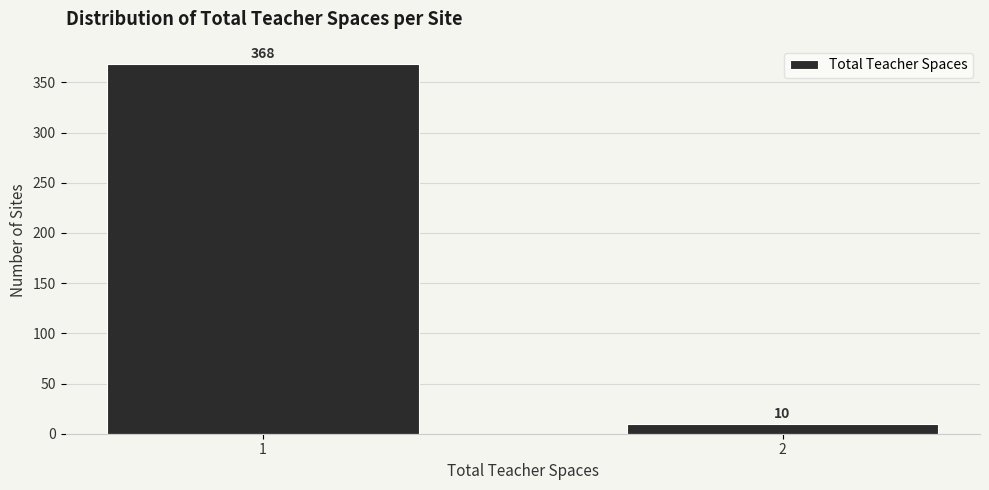

Reading left to right, what are all the values shown in this chart?

368	10